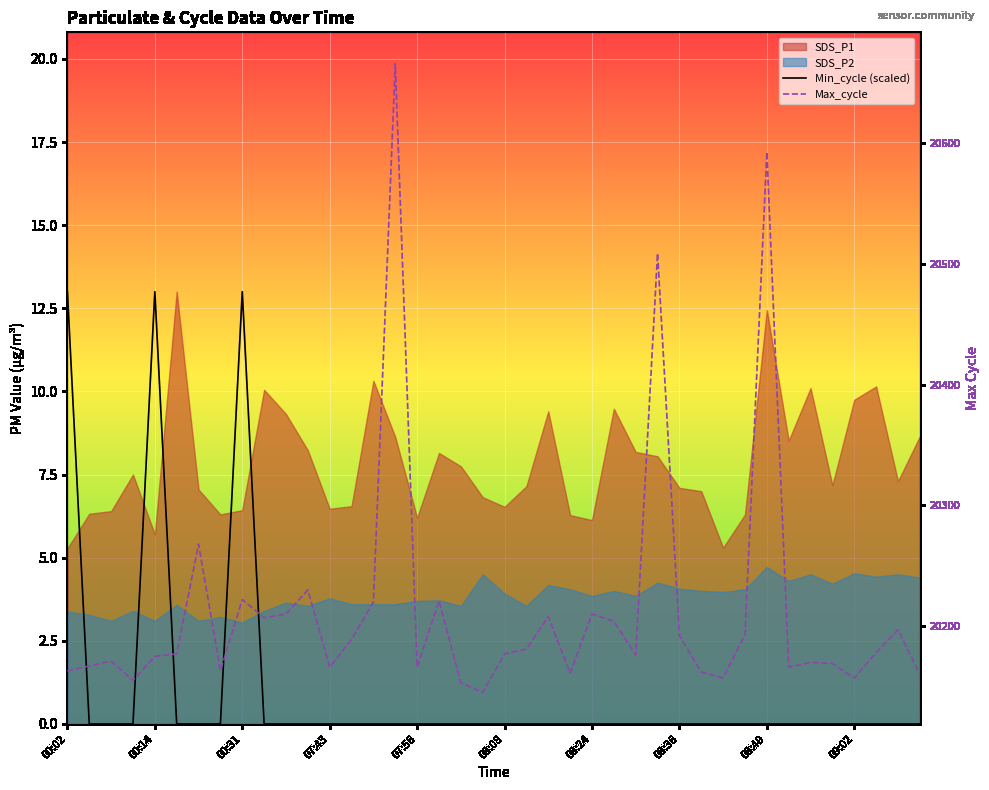

What is the difference between the maximum and minimum values in the Min_cycle (scaled) series?

13.0